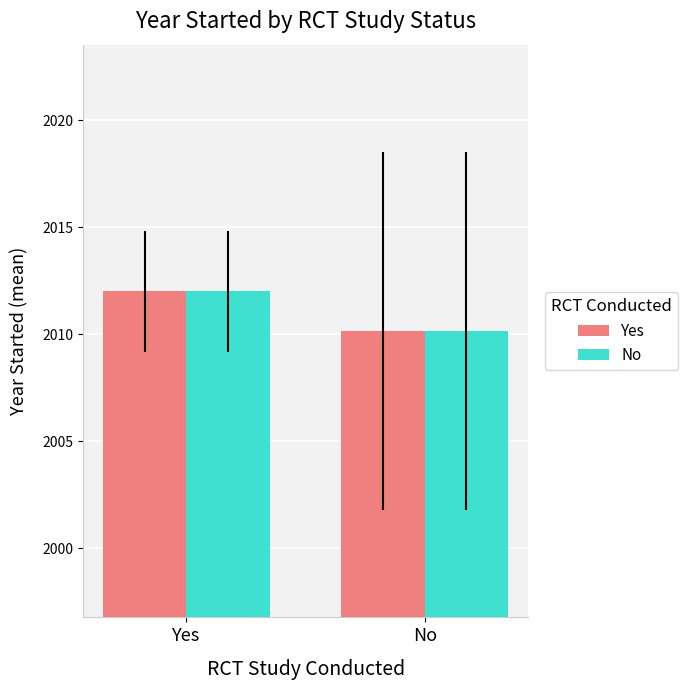

The value of No at Yes is 2012.0. True or false?

True